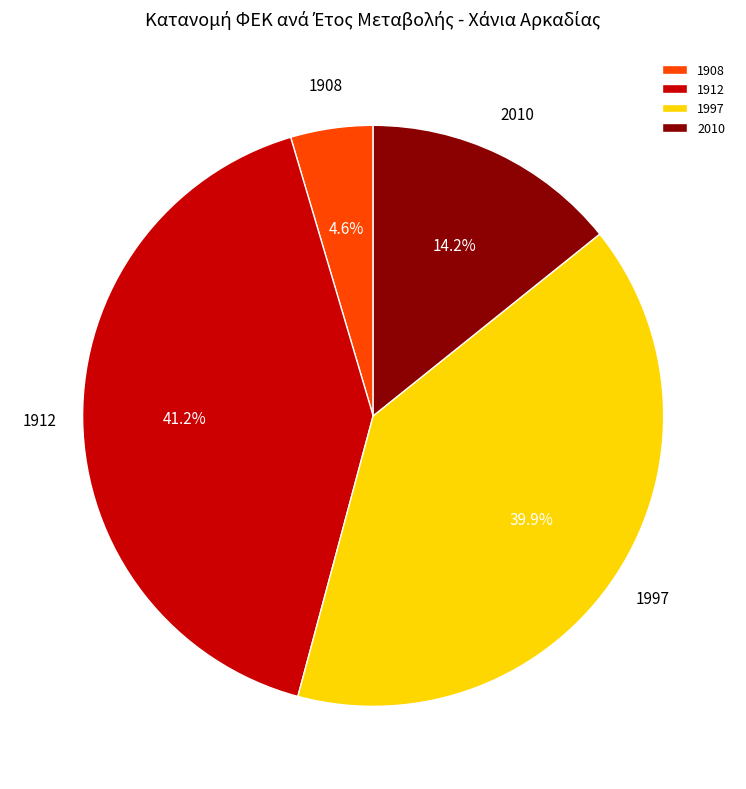

What is the total percentage of 2010 and 1912?

55.5%